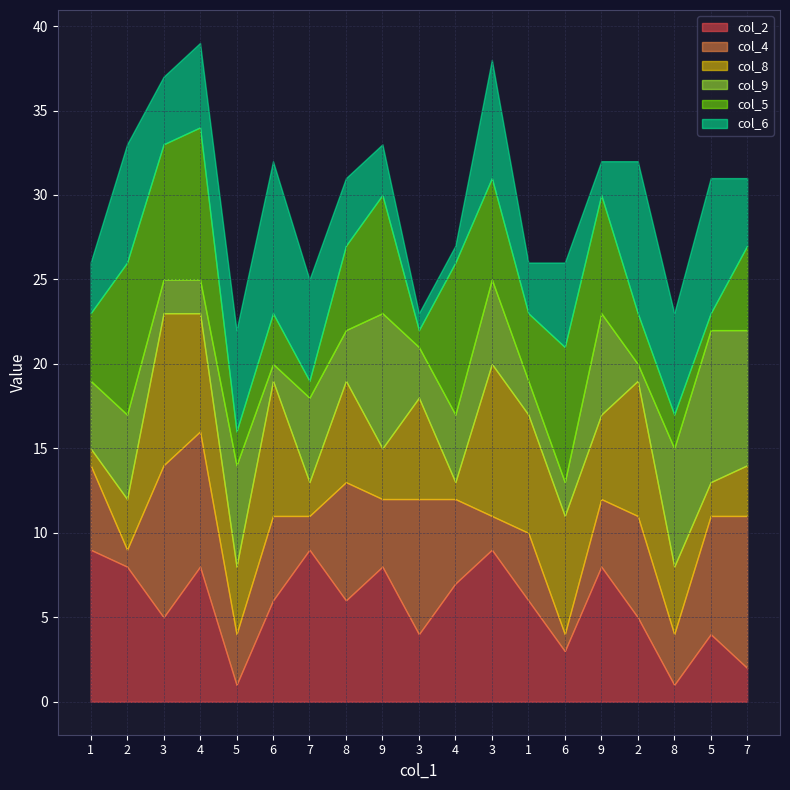

Rank the categories by col_6 value from highest to lowest.

6, 2, 5, 2, 3, 5, 7, 8, 4, 6, 3, 8, 7, 1, 9, 1, 9, 3, 4